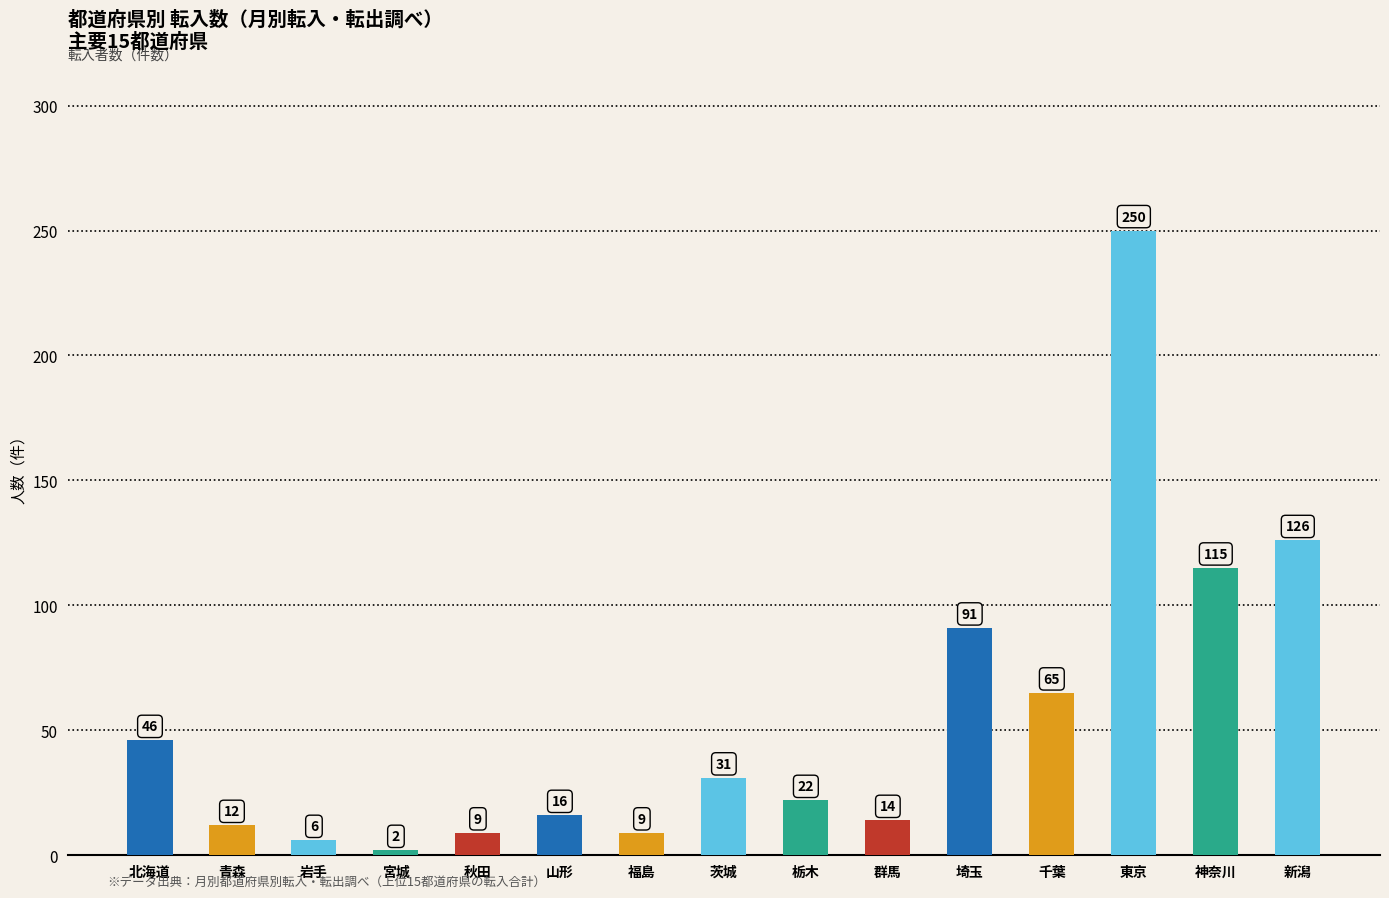

What is the difference between the values at 千葉 and 神奈川?

50